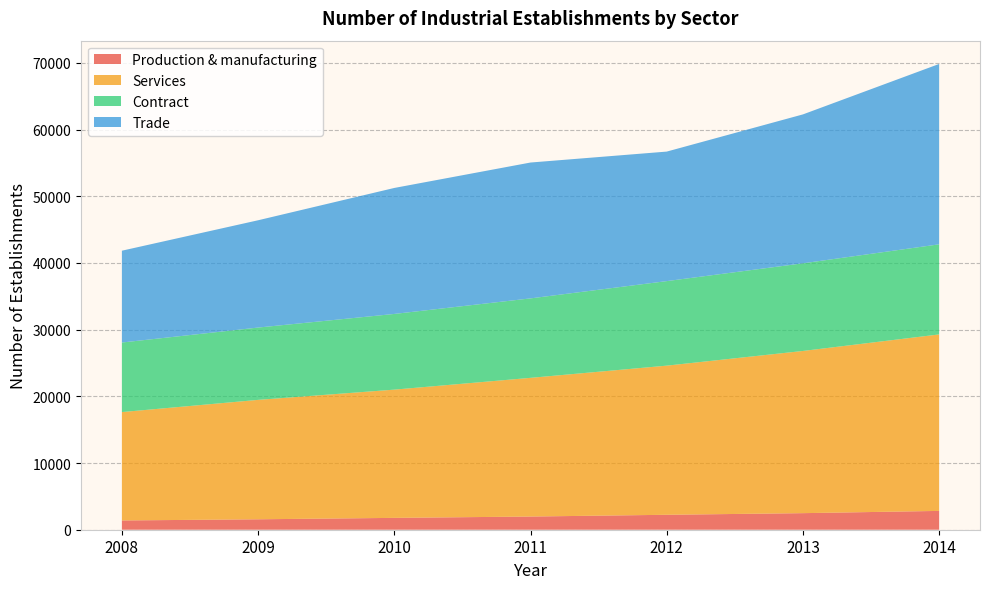

Reading left to right, extract all data points from this chart.

Production & manufacturing: 1389	1565	1777	1977	2240	2485	2823
Services: 16253	17907	19231	20799	22365	24322	26465
Contract: 10431	10845	11352	11916	12677	13144	13511
Trade: 13769	16089	18892	20373	19423	22331	27048